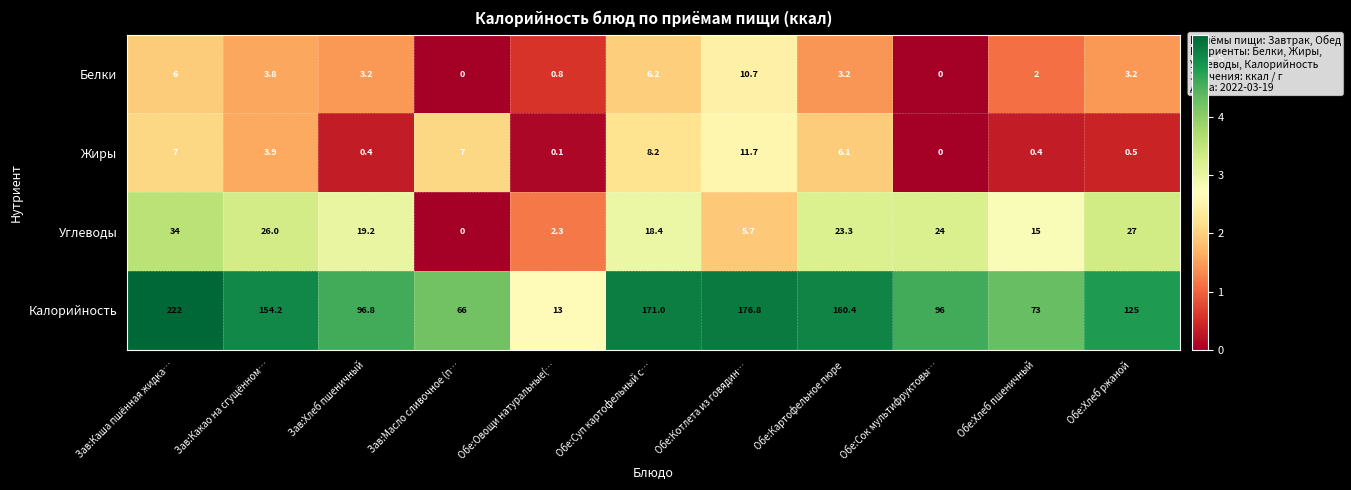

The value of Калорийность at Обе:Хлеб пшеничный is 19.8. True or false?

False